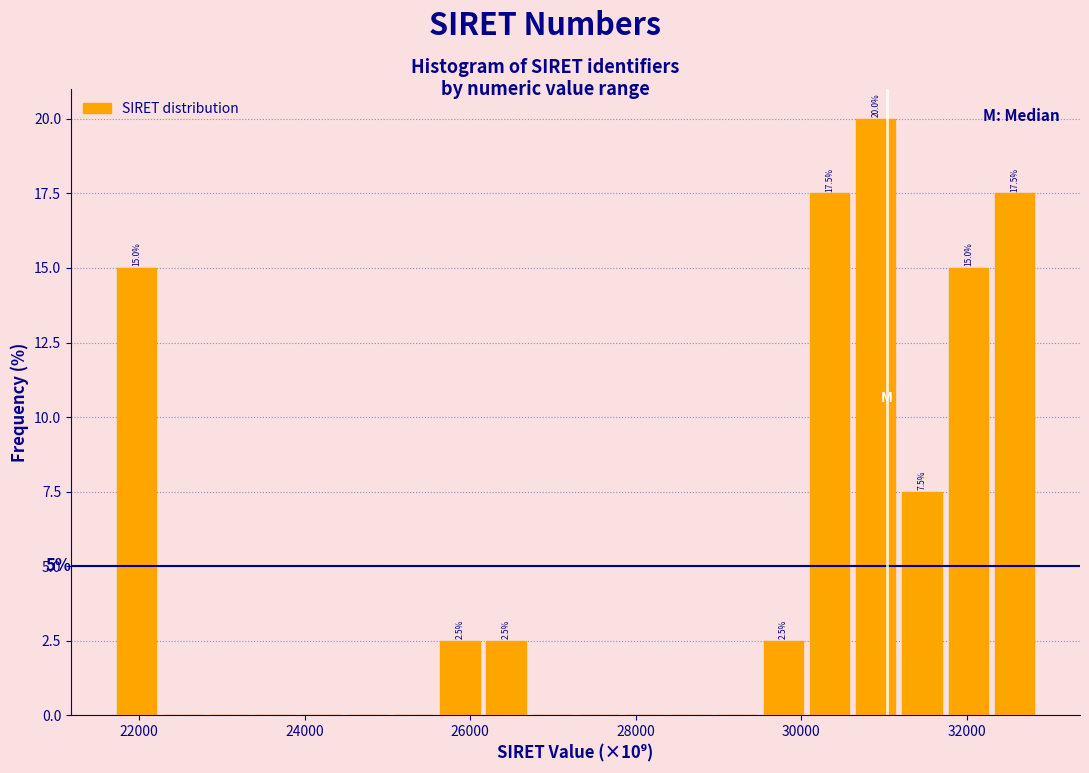

Around what value on the x-axis is the tallest bar? Give the approximate position of its centre, as read against the axis.

31000